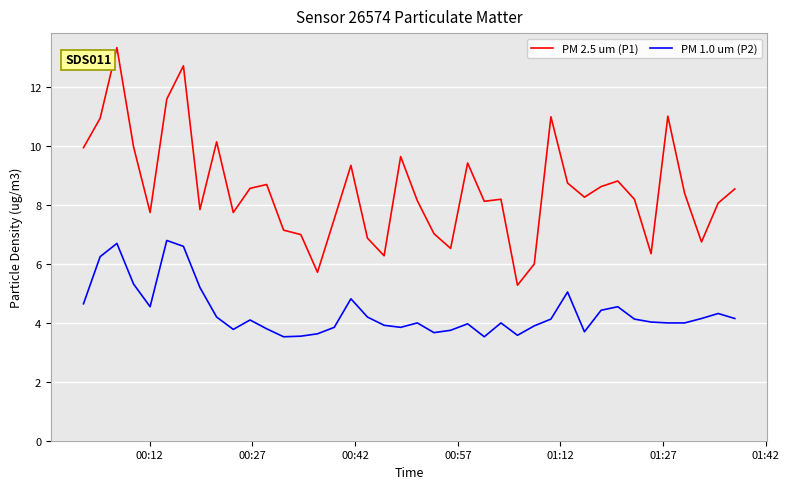

How many lines are shown in the chart?

2